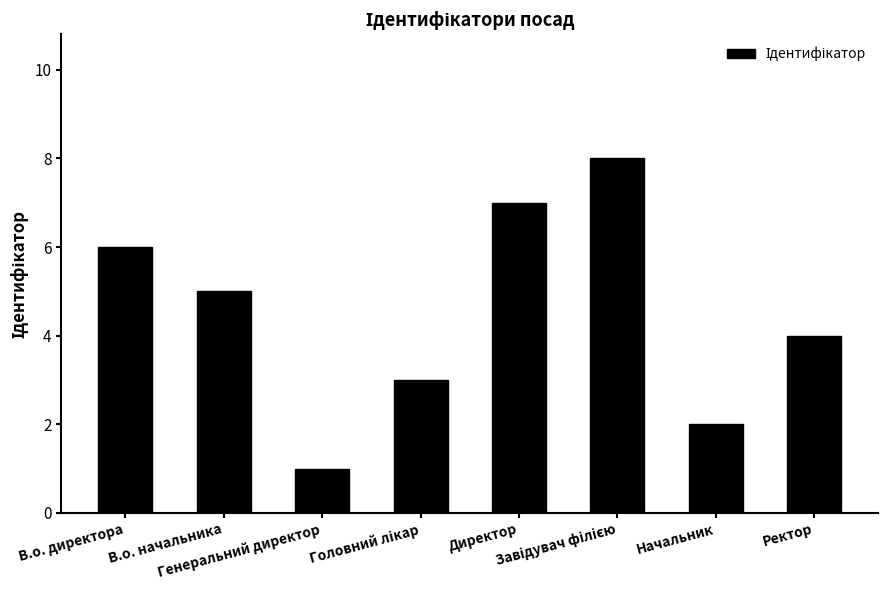

What is the label of the 1st bar from the left?

В.о. директора